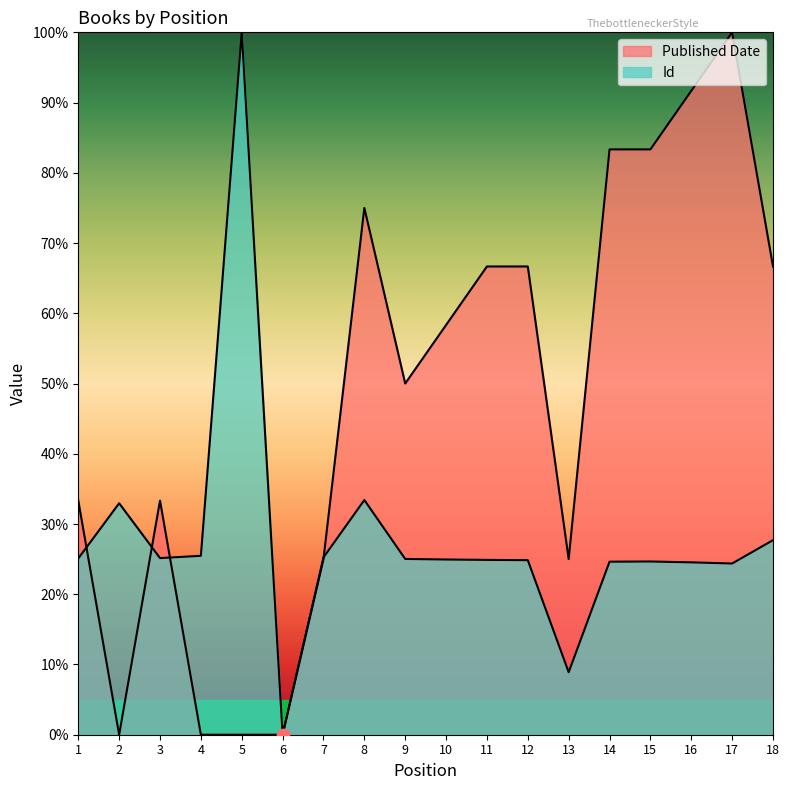

Which series reaches the minimum Y coordinate?

Published Date